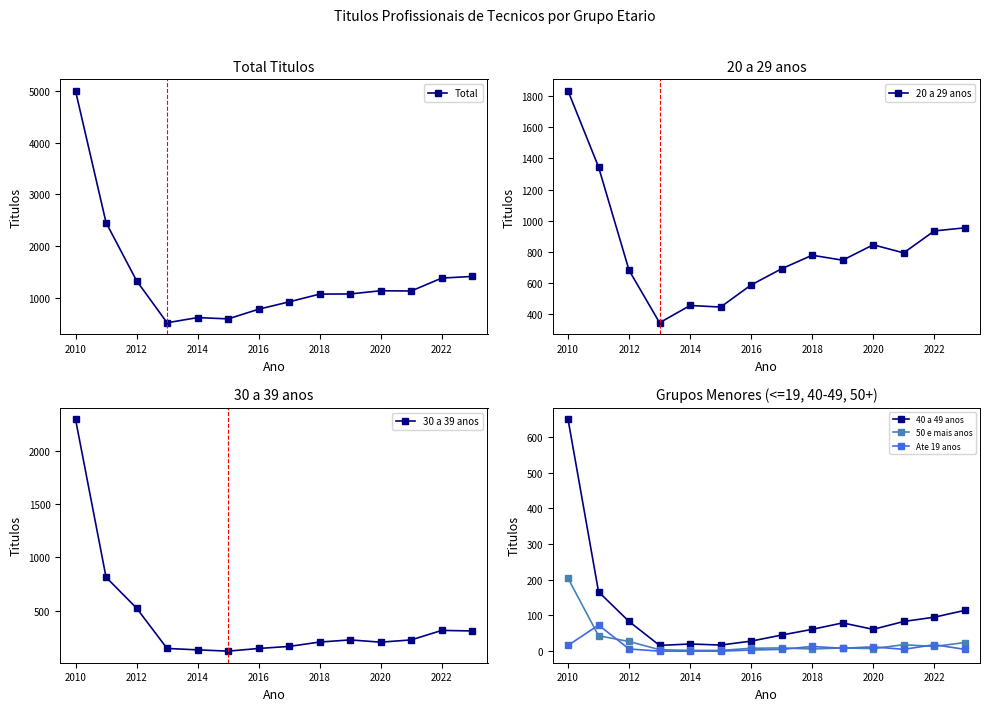

Which series has the largest range (max minus min)?

Total